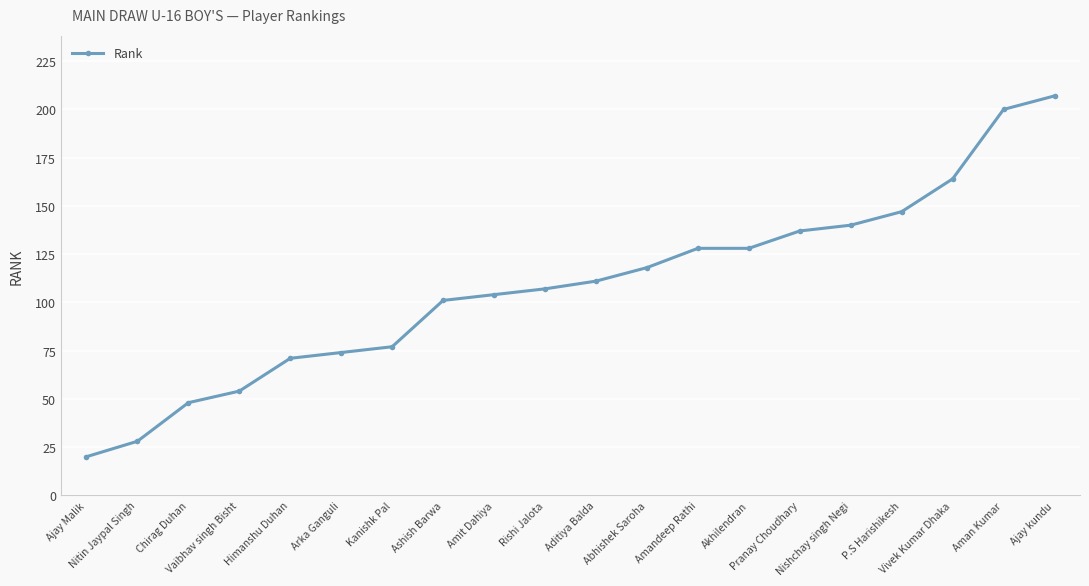

What is the minimum value shown in the chart?

20